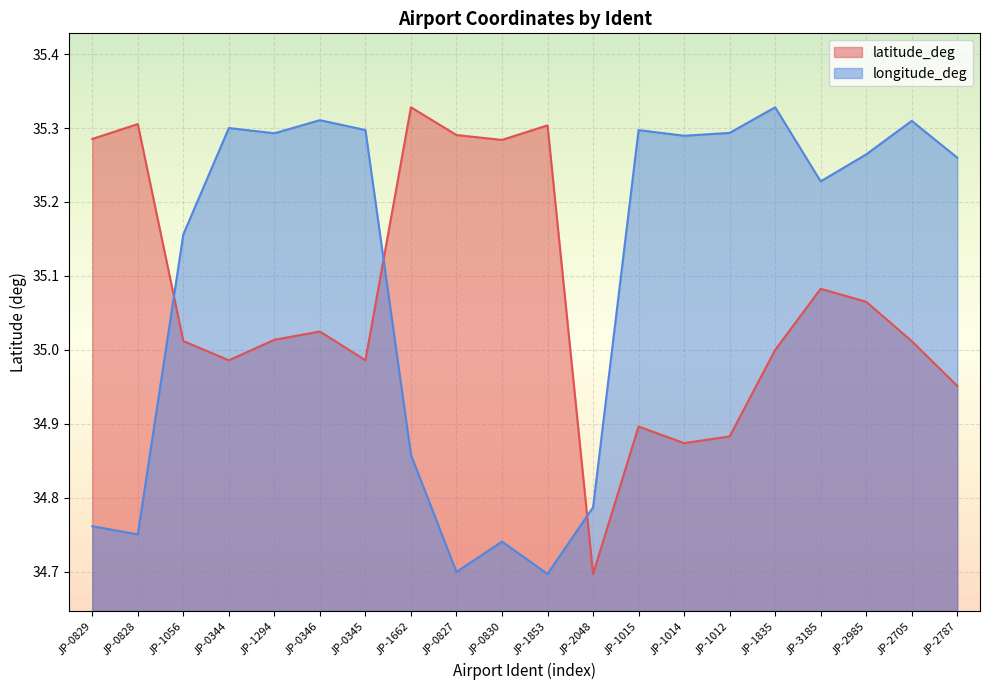

List the labels in order of latitude_deg value, smallest first.

JP-2048, JP-1014, JP-1012, JP-1015, JP-2787, JP-0344, JP-0345, JP-1835, JP-2705, JP-1056, JP-1294, JP-0346, JP-2985, JP-3185, JP-0830, JP-0829, JP-0827, JP-1853, JP-0828, JP-1662